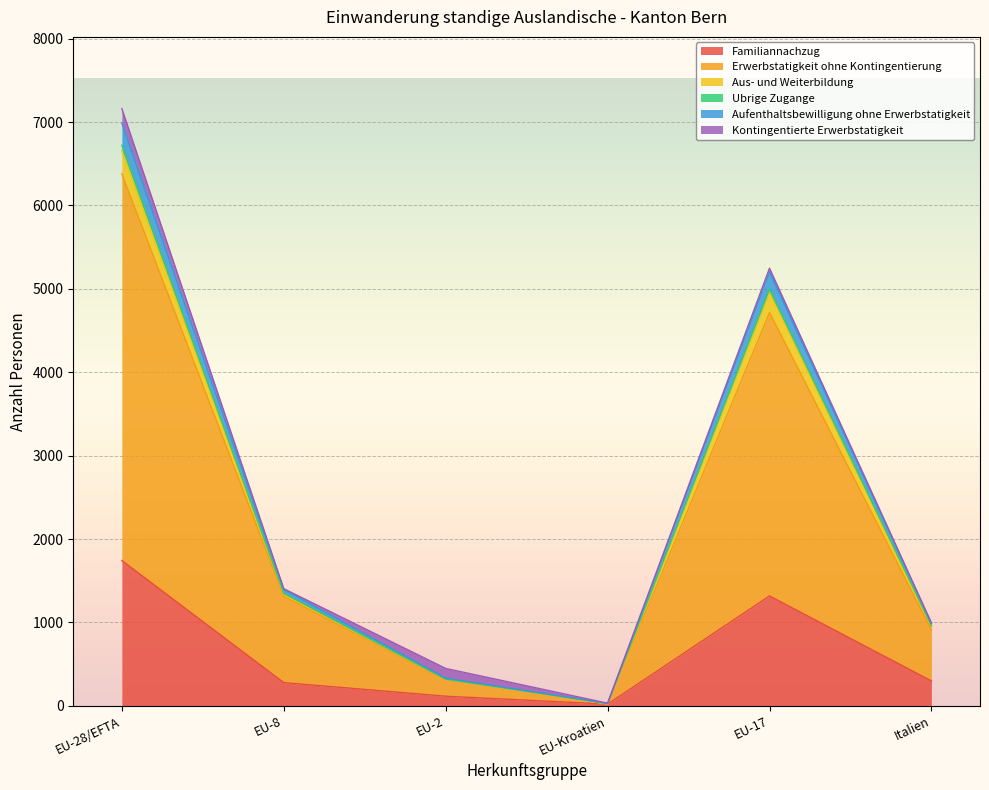

Is it true that Erwerbstatigkeit ohne Kontingentierung equals 2343 at EU-8?

False